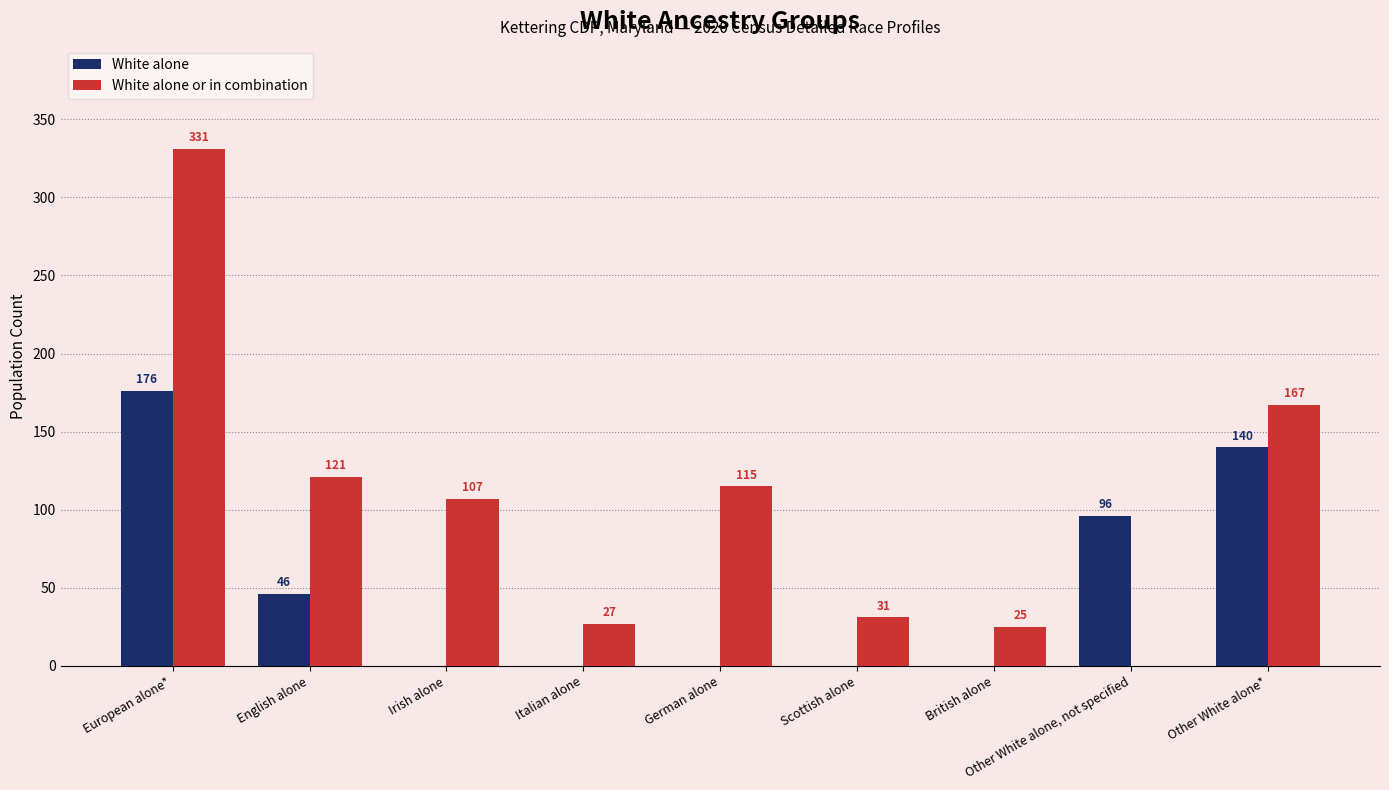

What is the sum of all White alone or in combination values?

924